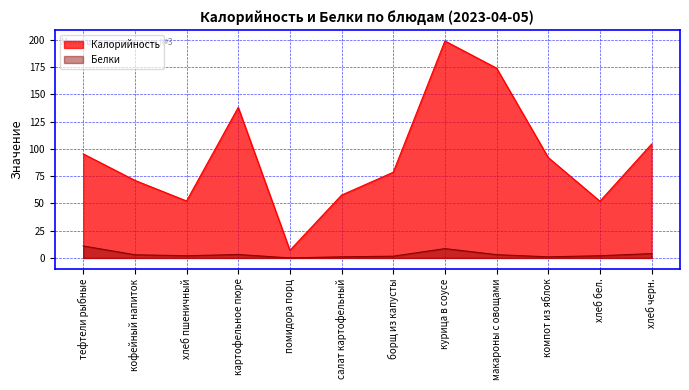

What is the total value across all series at салат картофельный?

58.6